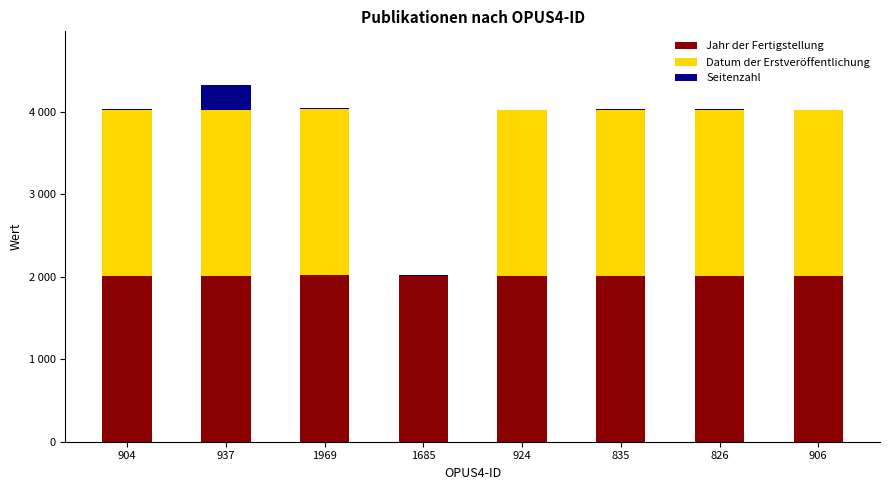

Does the chart contain stacked bars?

Yes